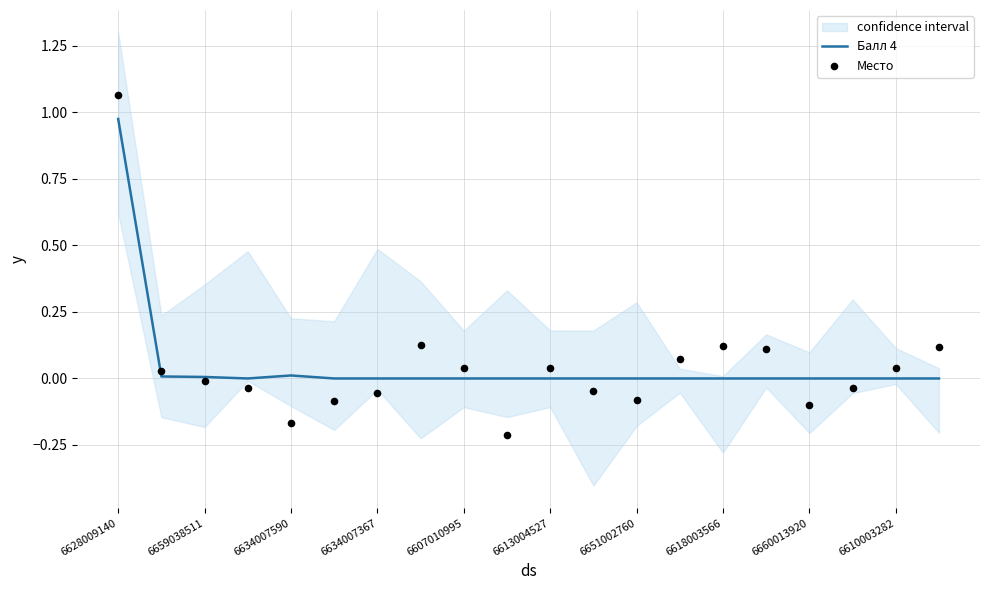

What are all the series names shown in the legend?

Балл 4, Место